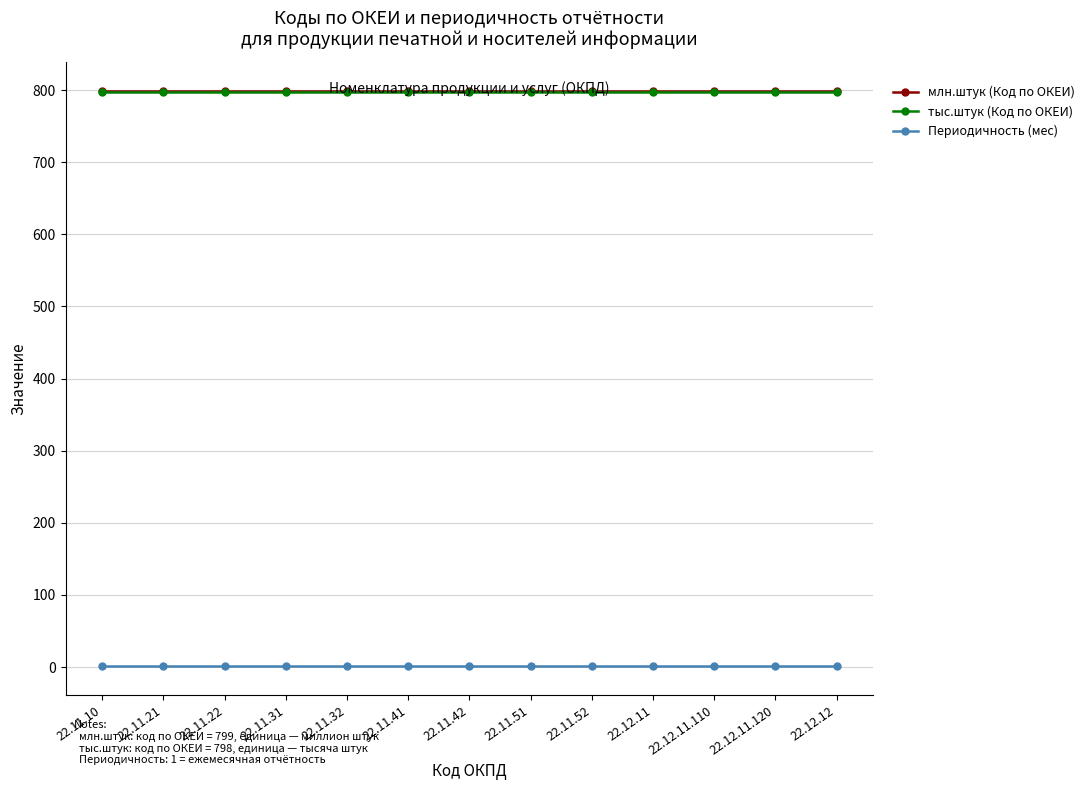

True or false: тыс.штук (Код по ОКЕИ) and Периодичность (мес) intersect in this chart.

False